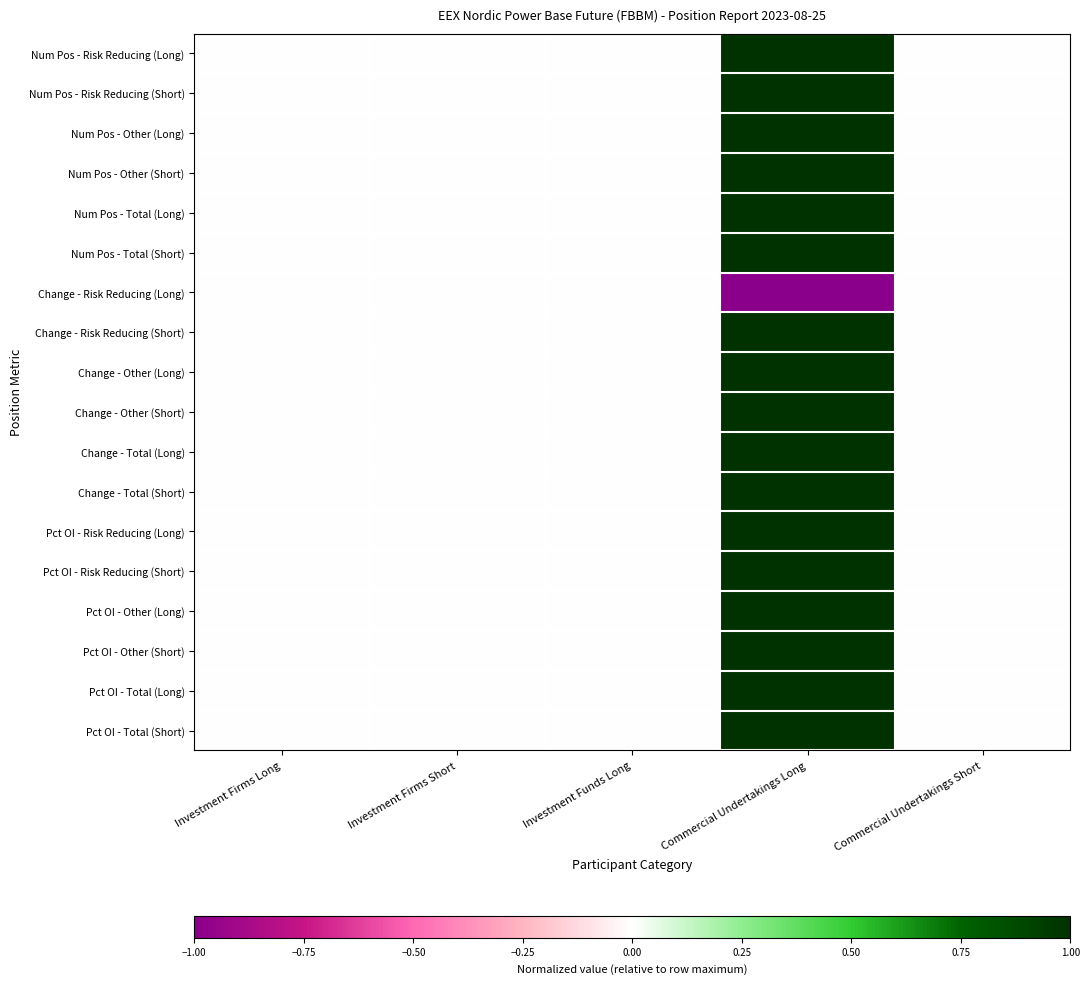

Rank the series by their maximum value, from lowest to highest.

Change - Risk Reducing (Long), Num Pos - Risk Reducing (Long), Num Pos - Risk Reducing (Short), Num Pos - Other (Long), Num Pos - Other (Short), Num Pos - Total (Long), Num Pos - Total (Short), Change - Risk Reducing (Short), Change - Other (Long), Change - Other (Short), Change - Total (Long), Change - Total (Short), Pct OI - Risk Reducing (Long), Pct OI - Risk Reducing (Short), Pct OI - Other (Long), Pct OI - Other (Short), Pct OI - Total (Long), Pct OI - Total (Short)